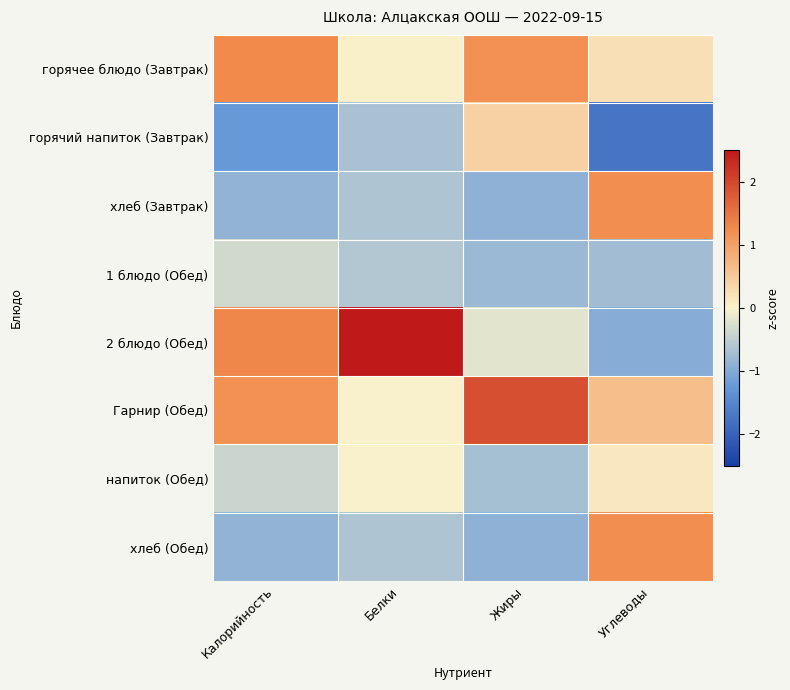

Rank the series at Углеводы from lowest to highest value.

горячий напиток (Завтрак), 2 блюдо (Обед), 1 блюдо (Обед), напиток (Обед), горячее блюдо (Завтрак), Гарнир (Обед), хлеб (Завтрак), хлеб (Обед)